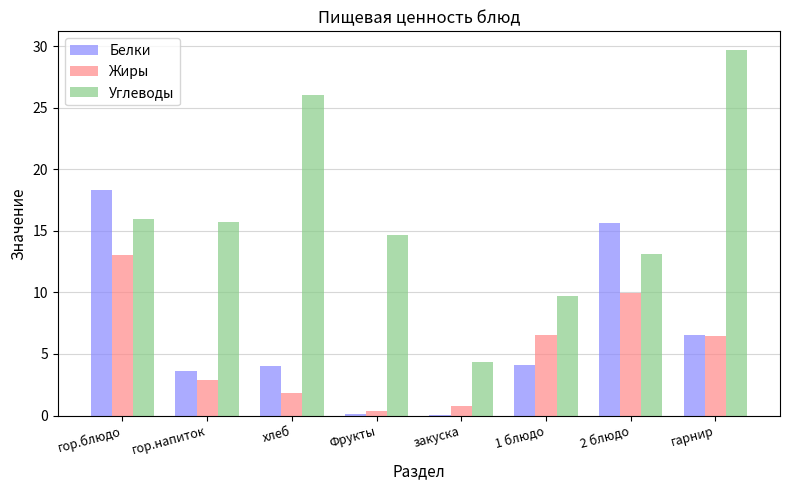

Are the bars grouped side by side (vs. stacked)?

Yes